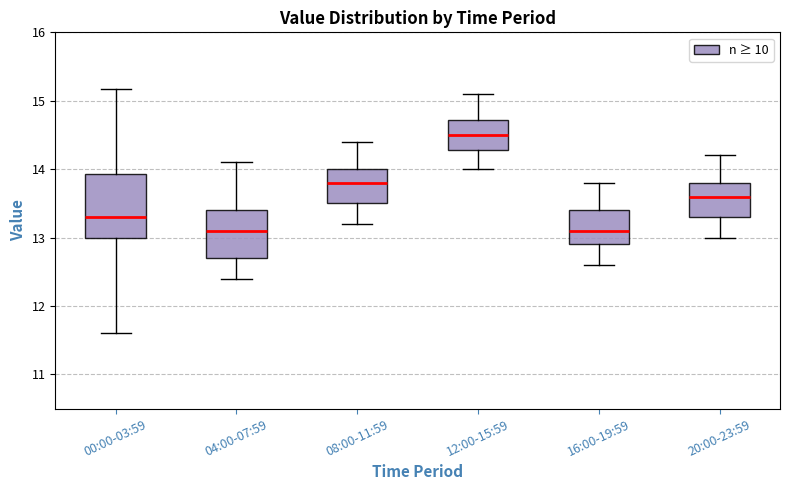

Reading left to right, transcribe this box plot: for each box, give where its median line is, the range the box spans, and where its two whiskers end, as read against the y-axis. The values are not printed on the chart, so give them approximately, as read against the axis.

00:00-03:59: median 13.3, box 13.0 to 13.9, whiskers 11.6 to 15.2
04:00-07:59: median 13.1, box 12.7 to 13.4, whiskers 12.4 to 14.1
08:00-11:59: median 13.8, box 13.5 to 14.0, whiskers 13.2 to 14.4
12:00-15:59: median 14.5, box 14.3 to 14.7, whiskers 14.0 to 15.1
16:00-19:59: median 13.1, box 12.9 to 13.4, whiskers 12.6 to 13.8
20:00-23:59: median 13.6, box 13.3 to 13.8, whiskers 13.0 to 14.2